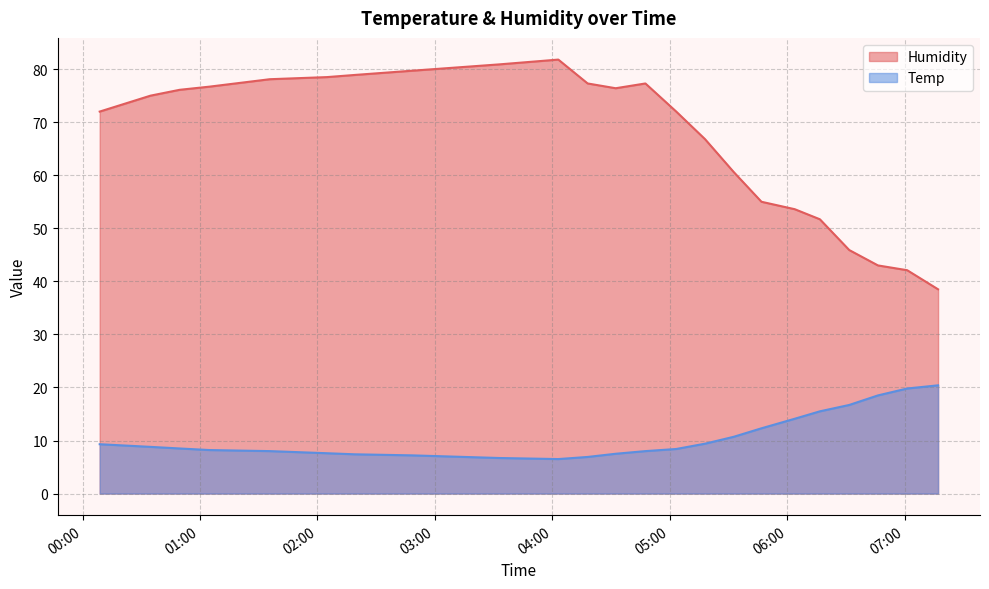

List the series in order of their peak value, lowest first.

Temp, Humidity